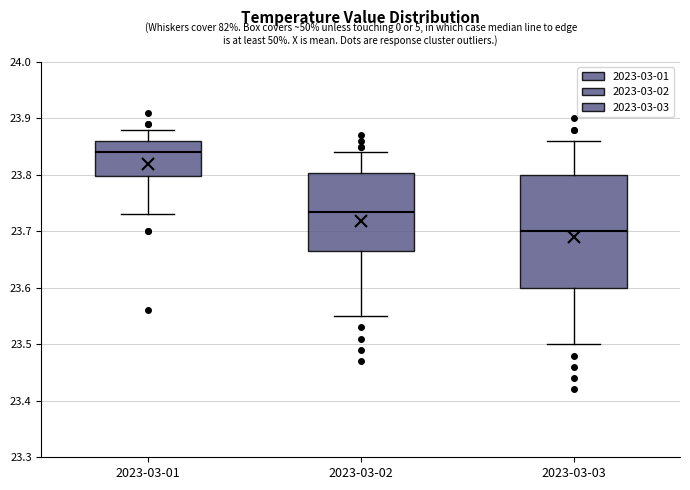

Comparing the boxes themselves (not the whiskers), which one is the tallest?

2023-03-03